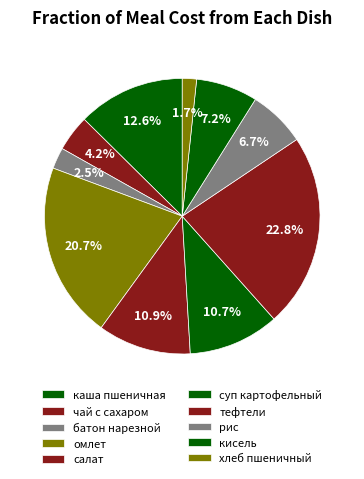

How many slices are in this pie chart?

10